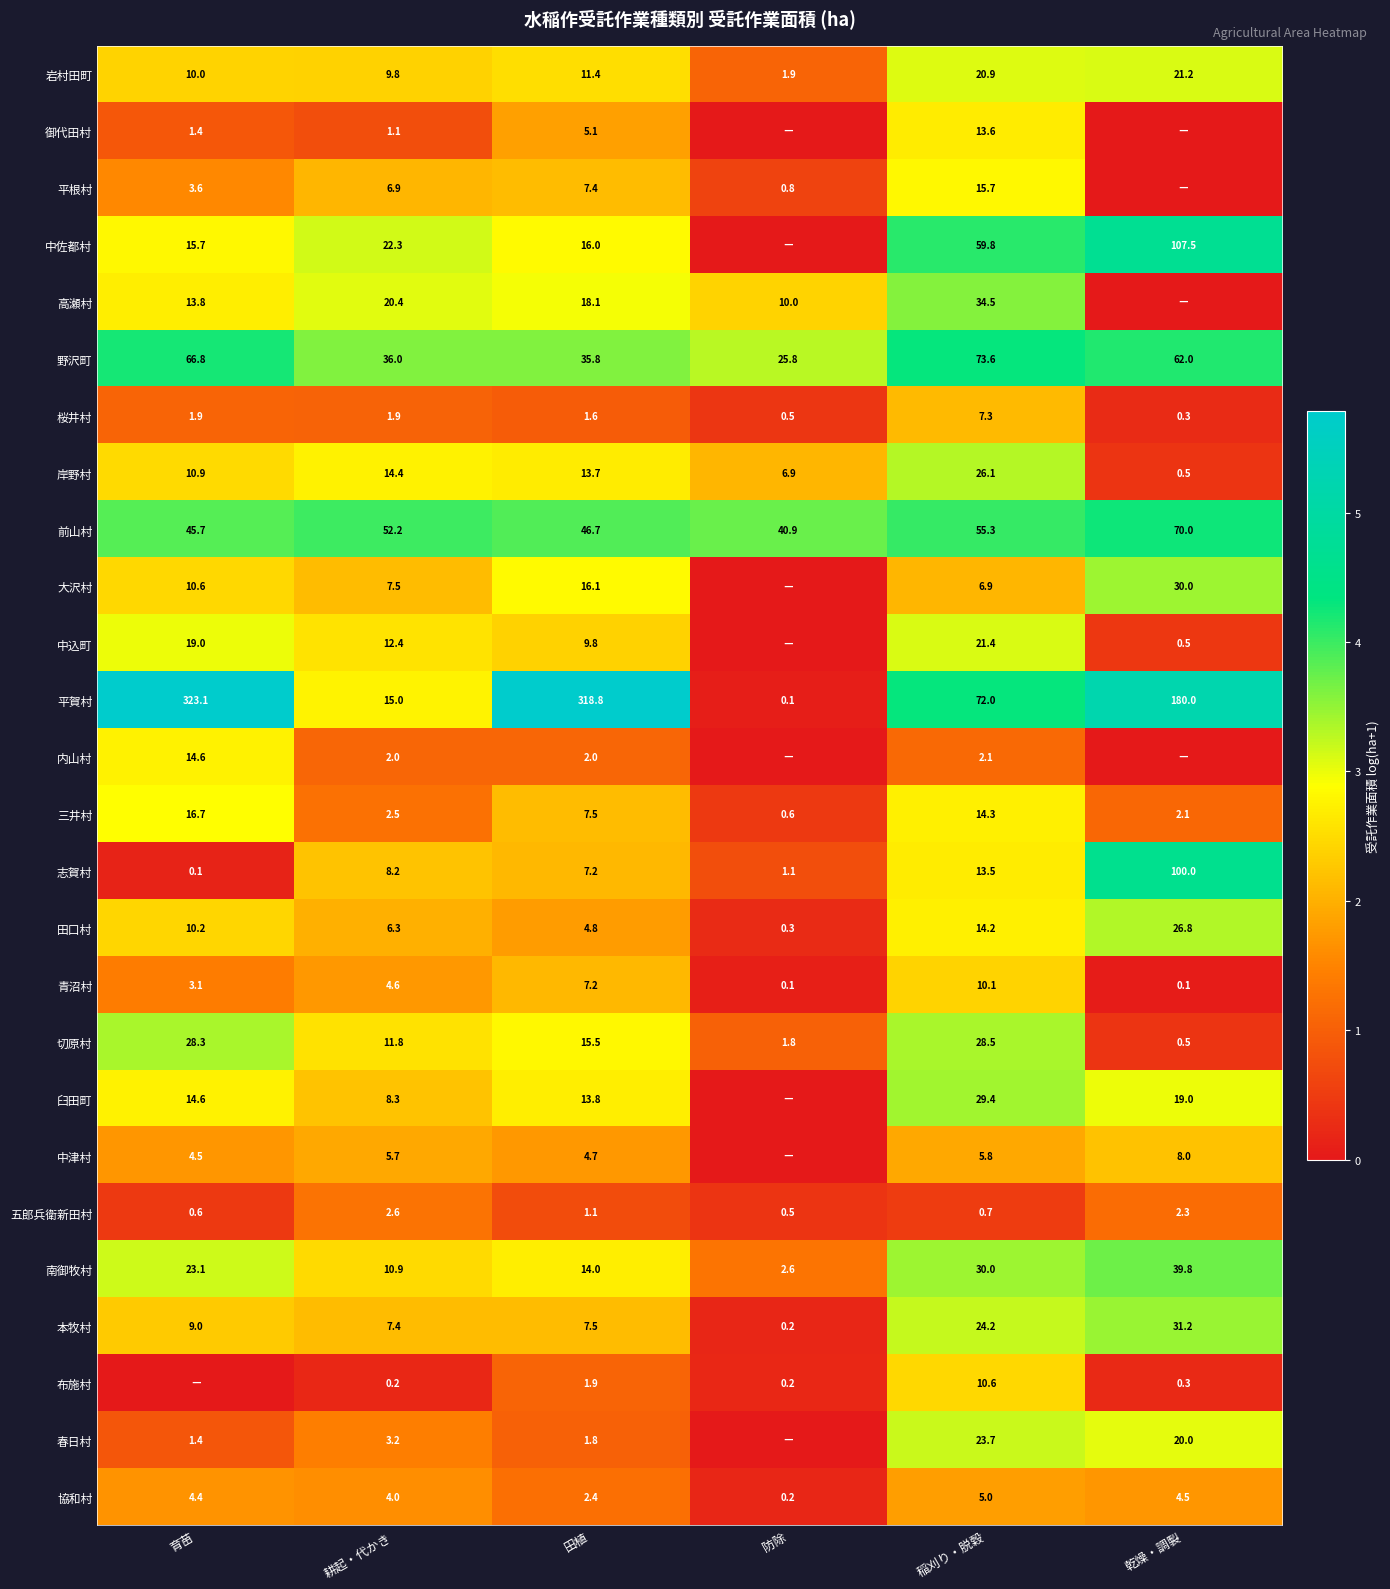

Read the 南御牧村 value at 乾燥・調製.

39.8